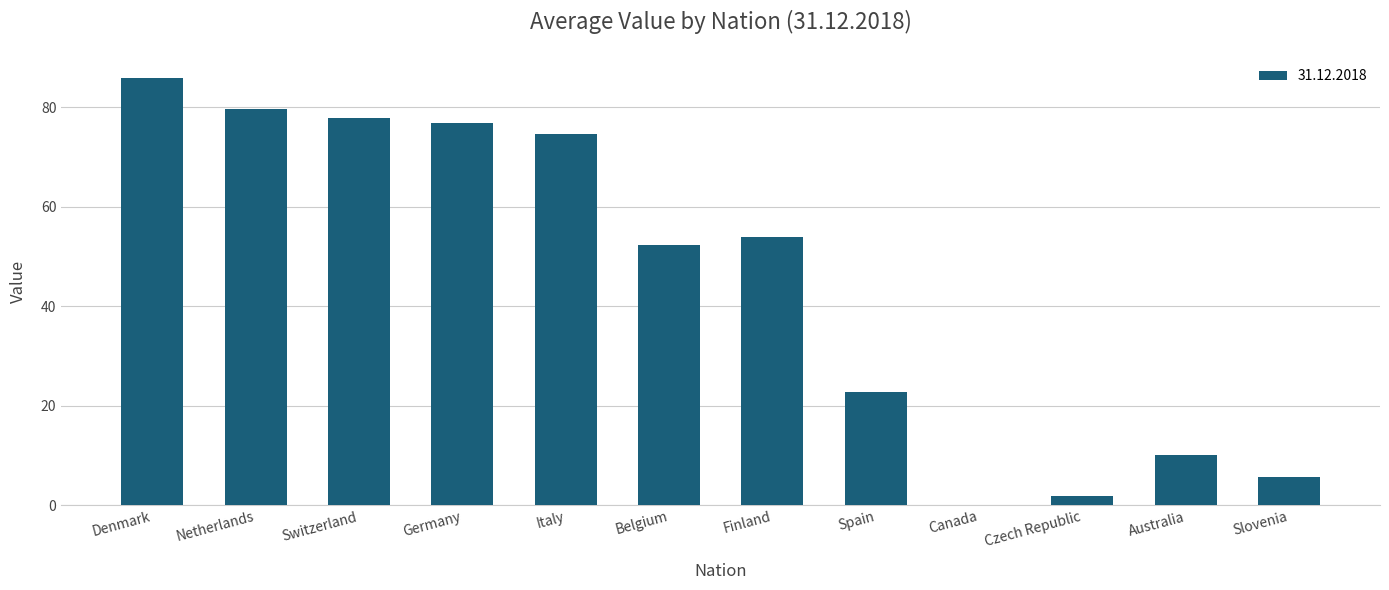

What is the maximum value shown in the chart?

85.8